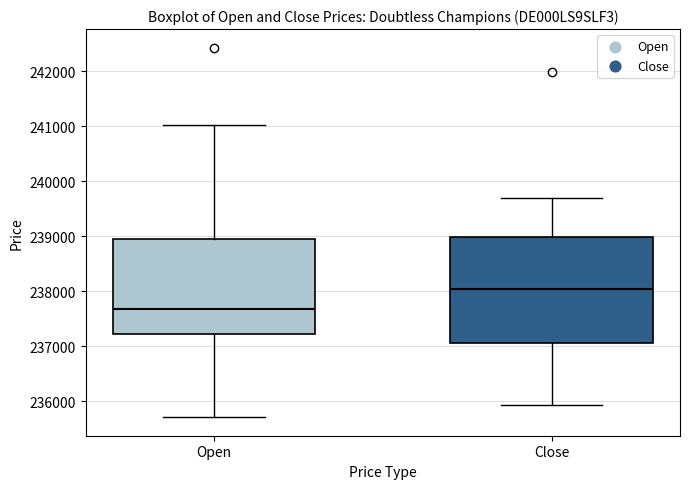

Which box's median line is the lowest?

Open